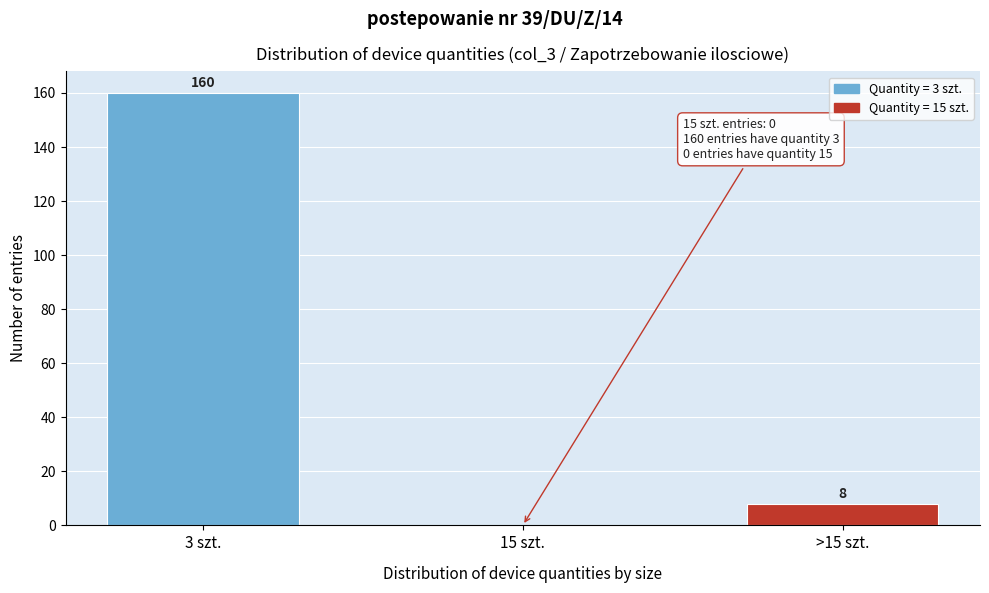

Reading right to left, what are all the values shown in this chart?

>15 szt.=8	15 szt.=0	3 szt.=160